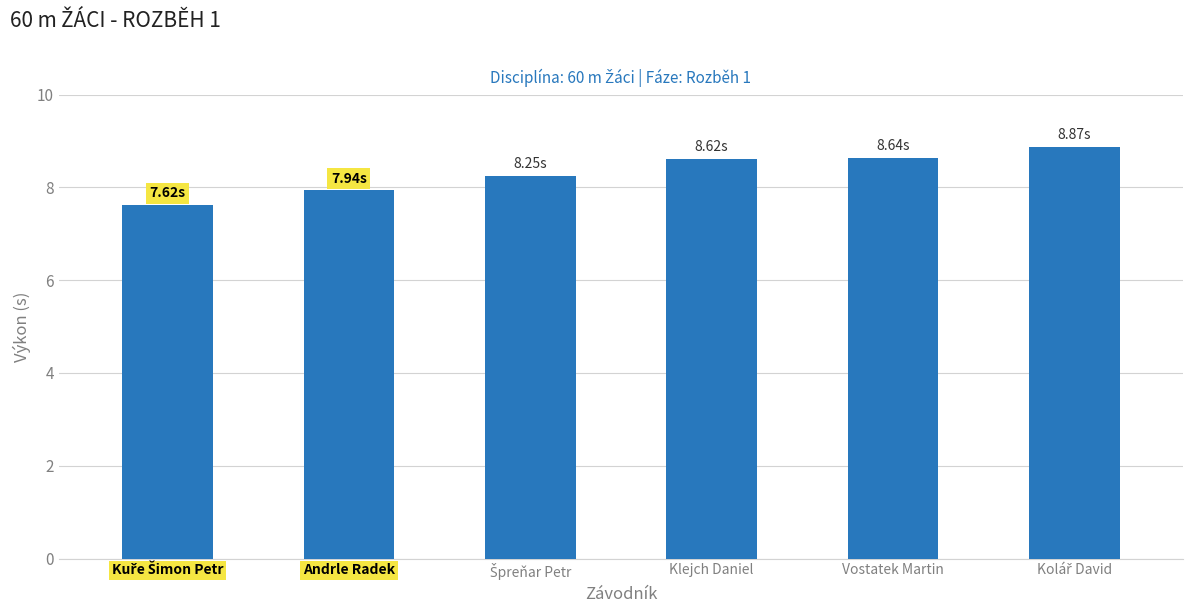

What is the average value?

8.3